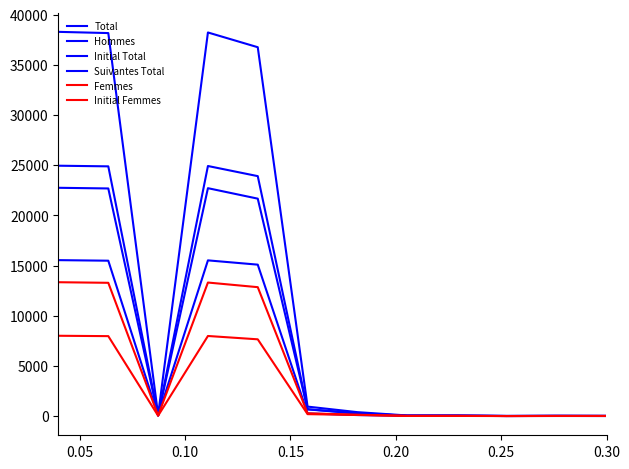

In Total, how many points are higher than both neighbors (excluding endpoints)?

2